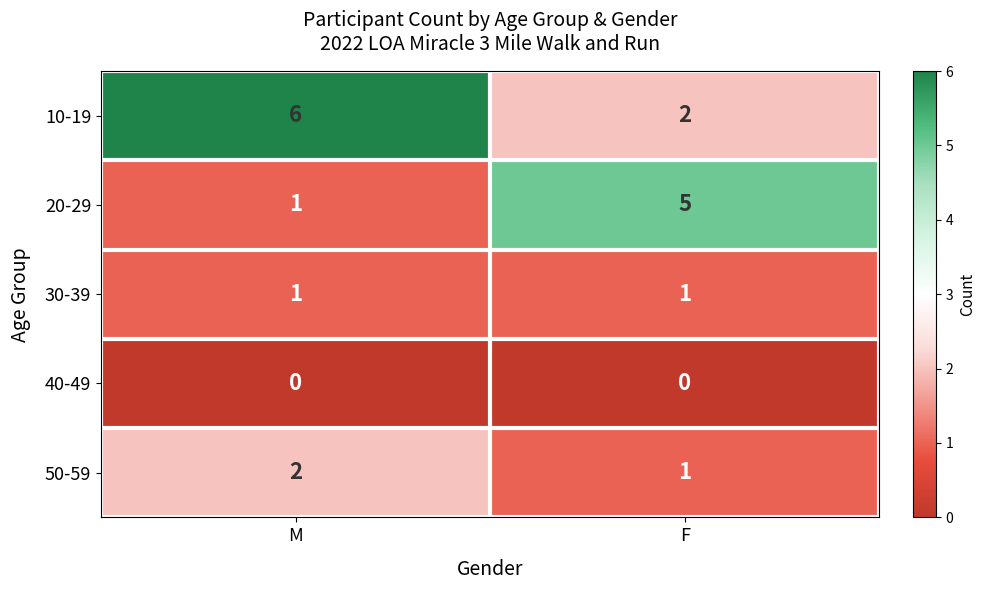

Rank the series by their maximum value, from lowest to highest.

40-49, 30-39, 50-59, 20-29, 10-19